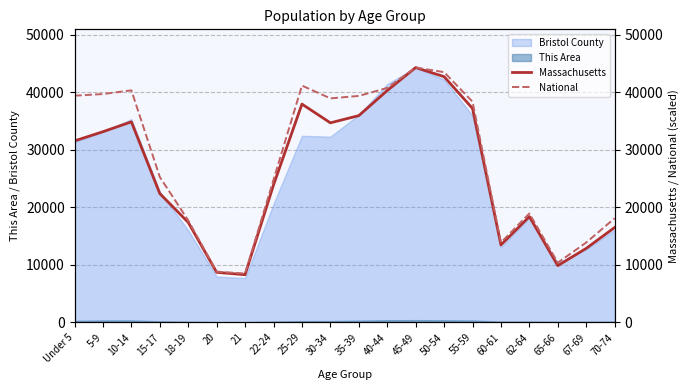

Between 22-24 and 5-9, which is larger?

5-9